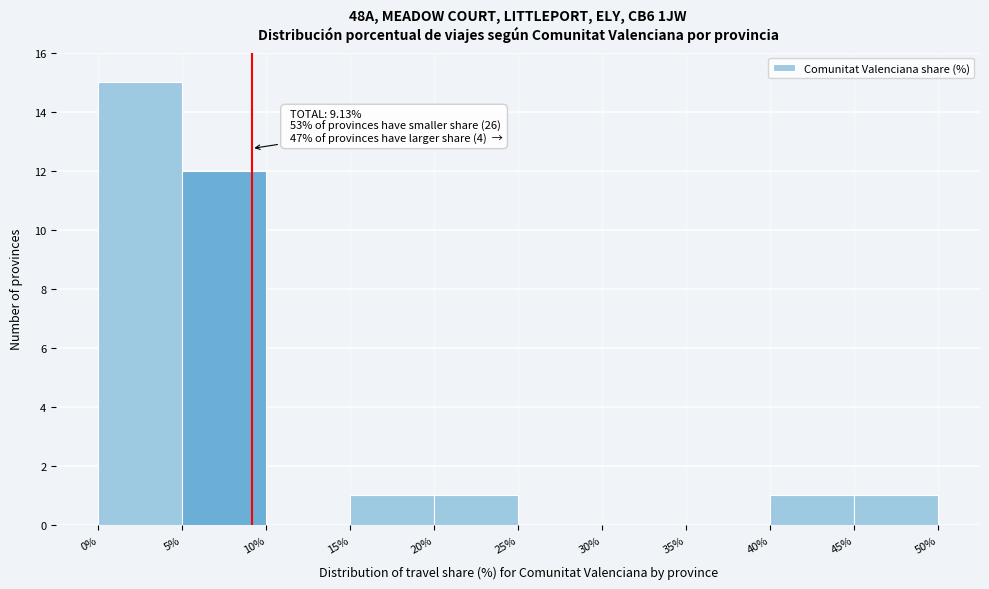

Over which range of the x-axis is the bar tallest?

0% to 5%